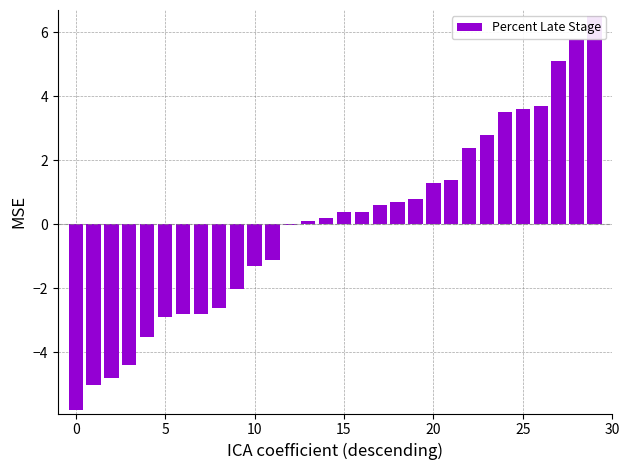

What is the label of the 13th bar from the left?

12